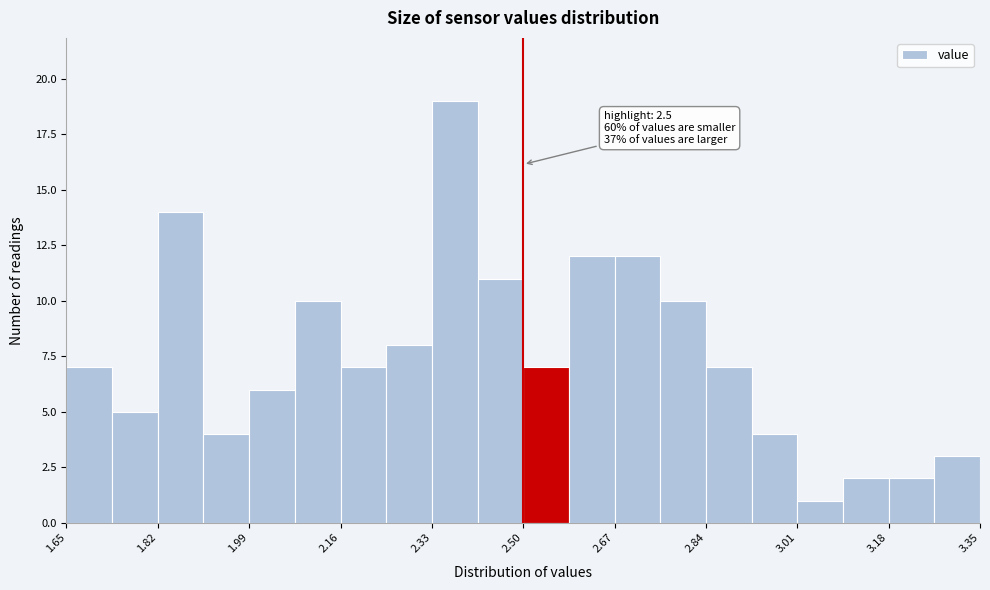

Over which range of the x-axis is the bar tallest?

2.330 to 2.415